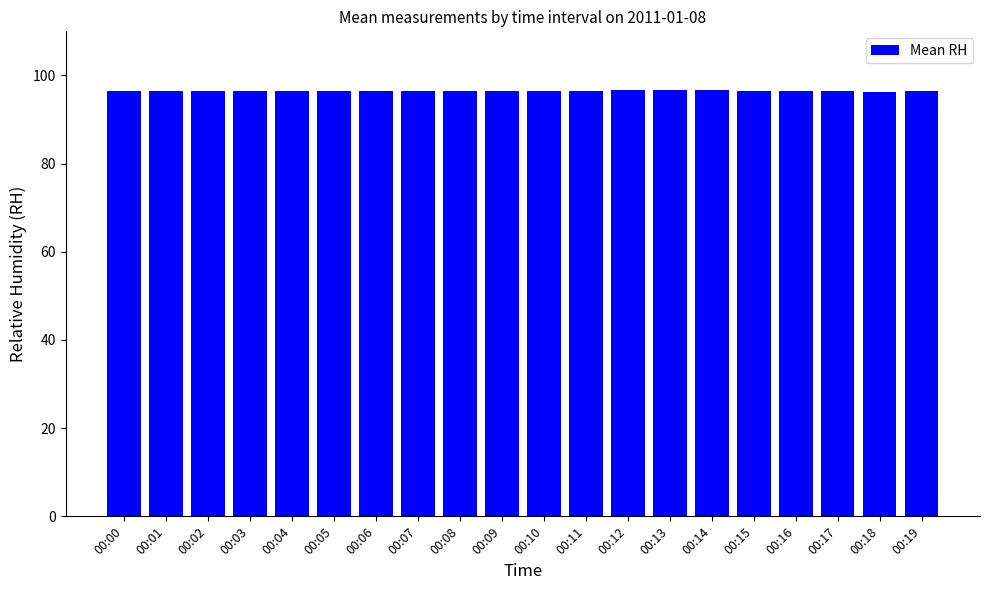

What is the average value?

96.5